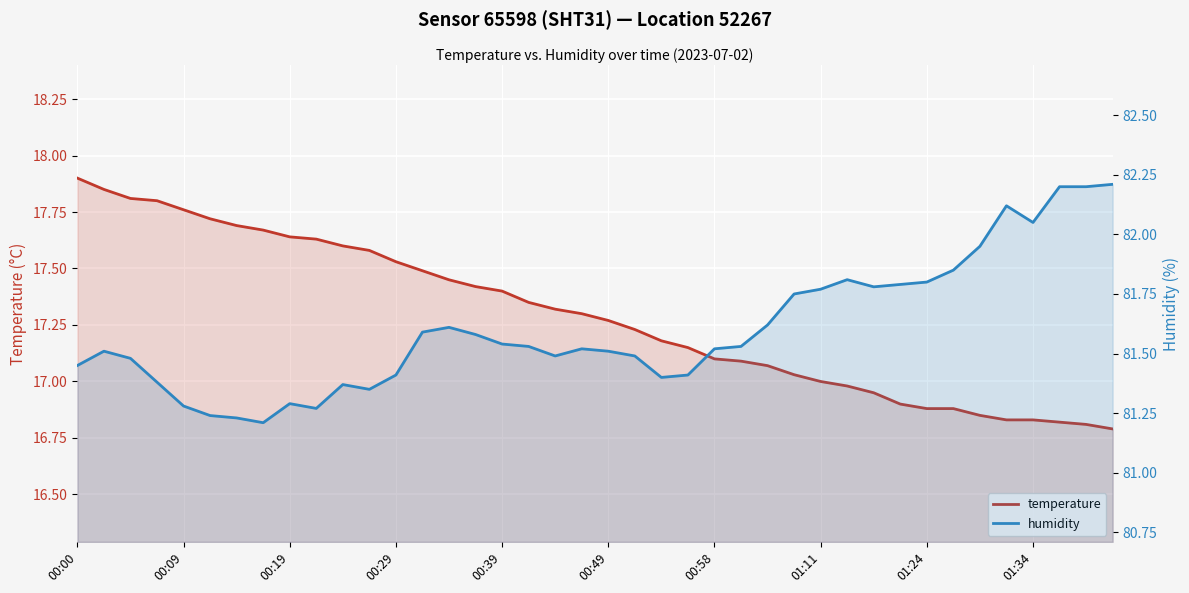

Read the humidity value at 23.

81.4